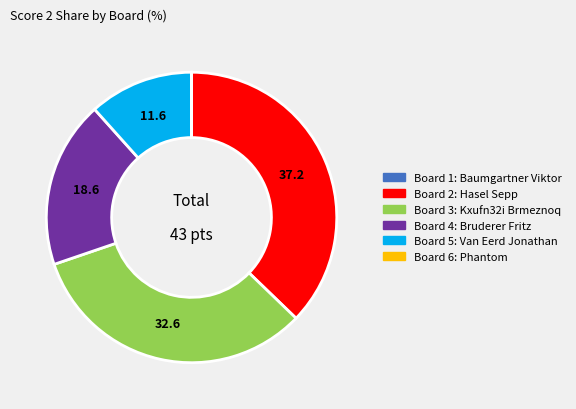

Is there a majority slice in this chart?

No